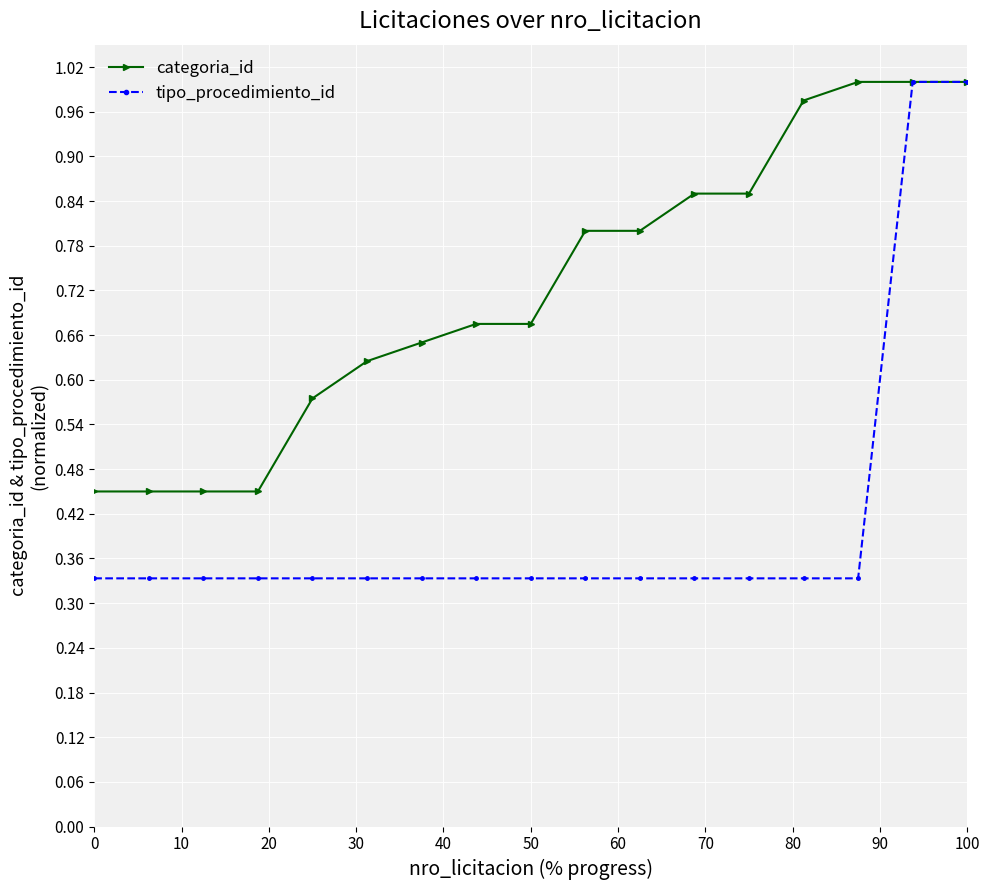

List the series in order of their overall mean, highest first.

categoria_id, tipo_procedimiento_id